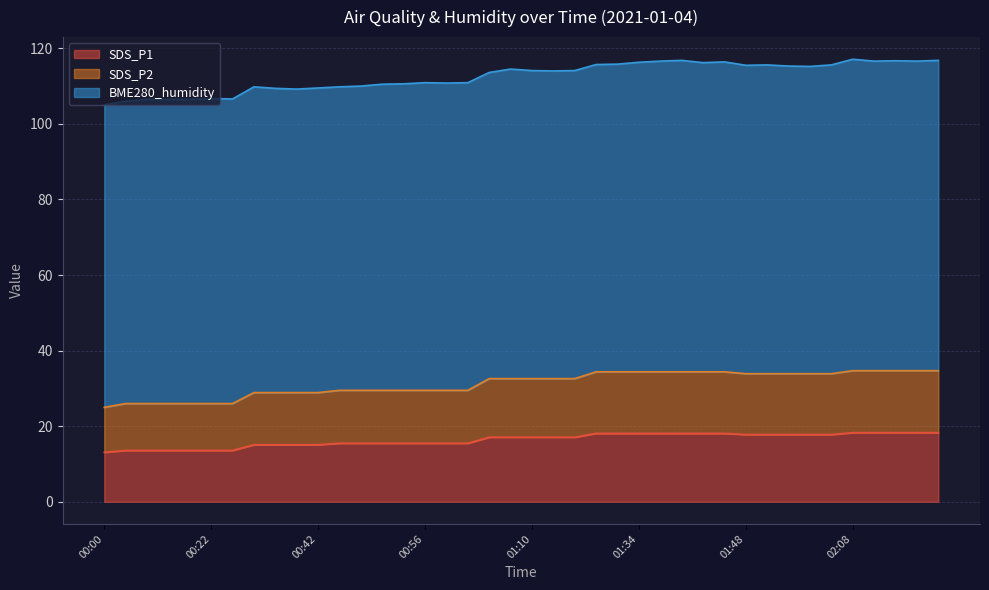

What is the maximum value for SDS_P1?

18.3